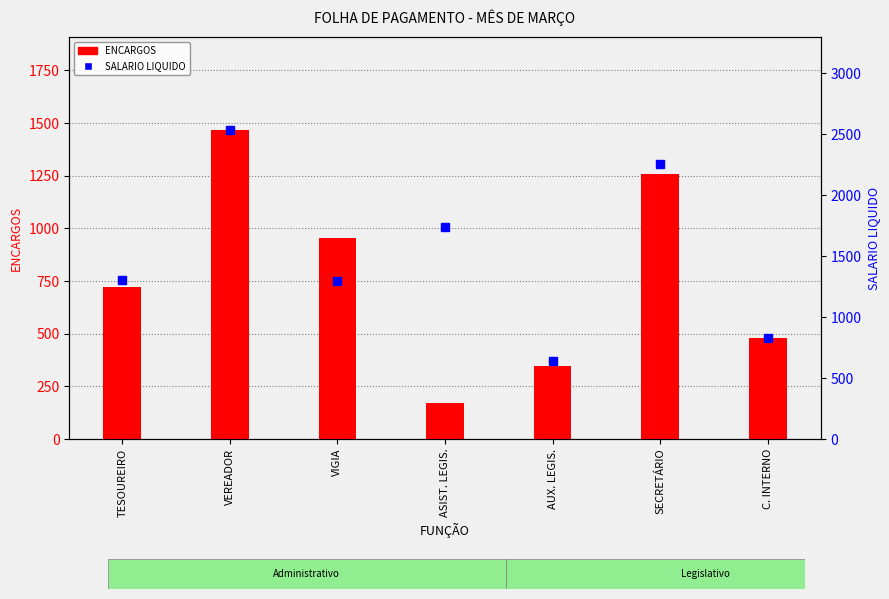

What are all the series names shown in the legend?

ENCARGOS, SALARIO LIQUIDO